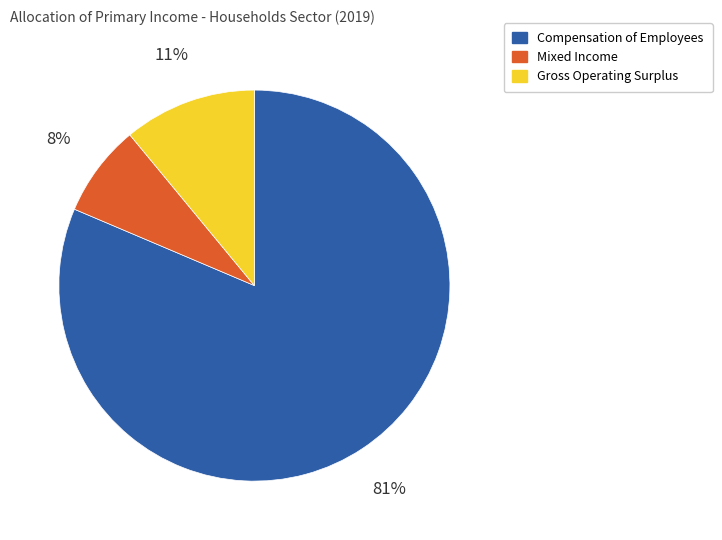

To the nearest percent, what percentage of the pie is Compensation of Employees?

81%